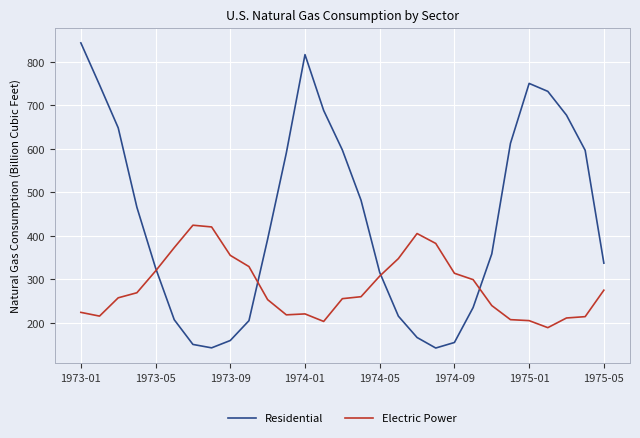

Which series has the largest total across all categories?

Residential